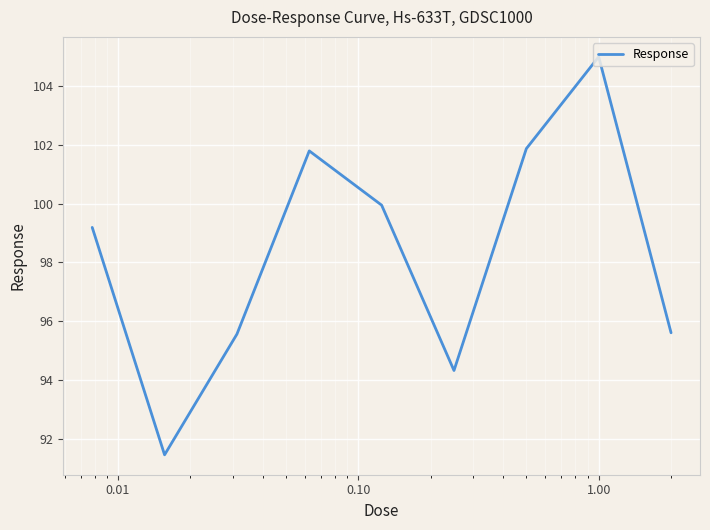

What is the difference between the maximum and minimum values?

13.5